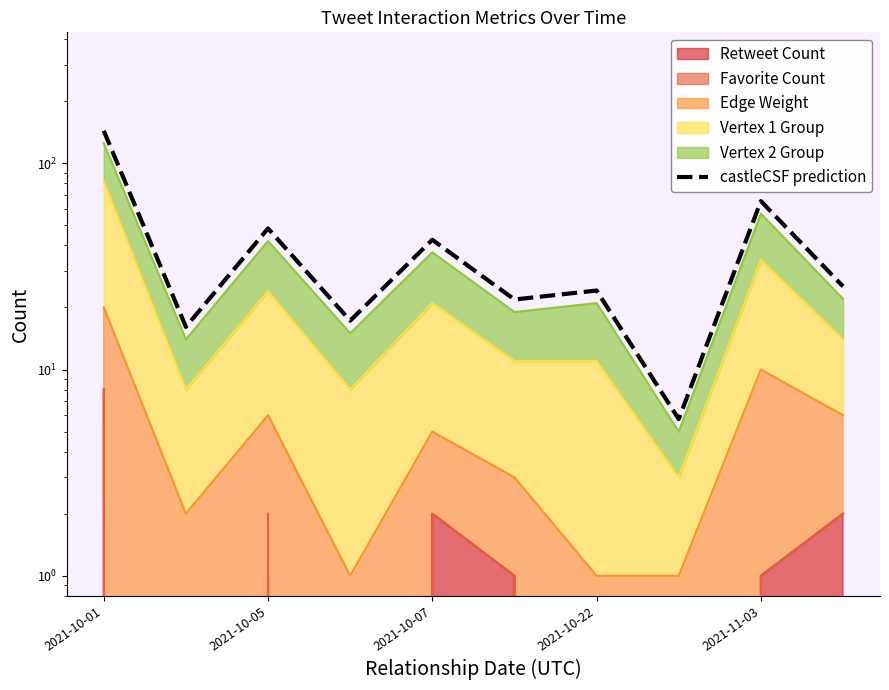

Reading right to left, extract all data points from this chart.

25.3	65.5	5.8	24.1	21.8	42.5	17.2	48.3	16.1	143.8